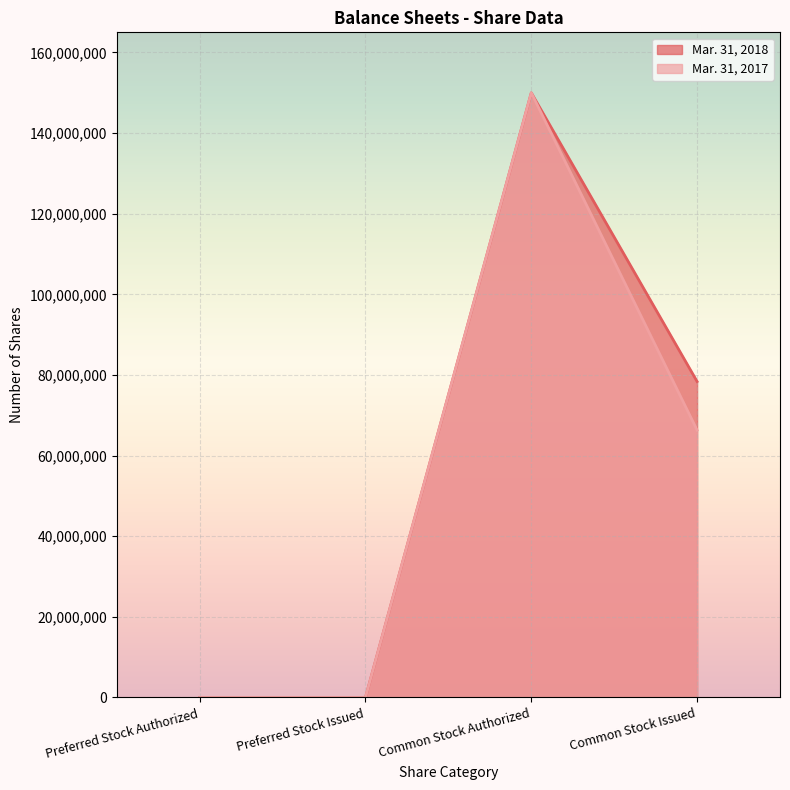

What is the label of the 2nd point from the right?

Common Stock Authorized